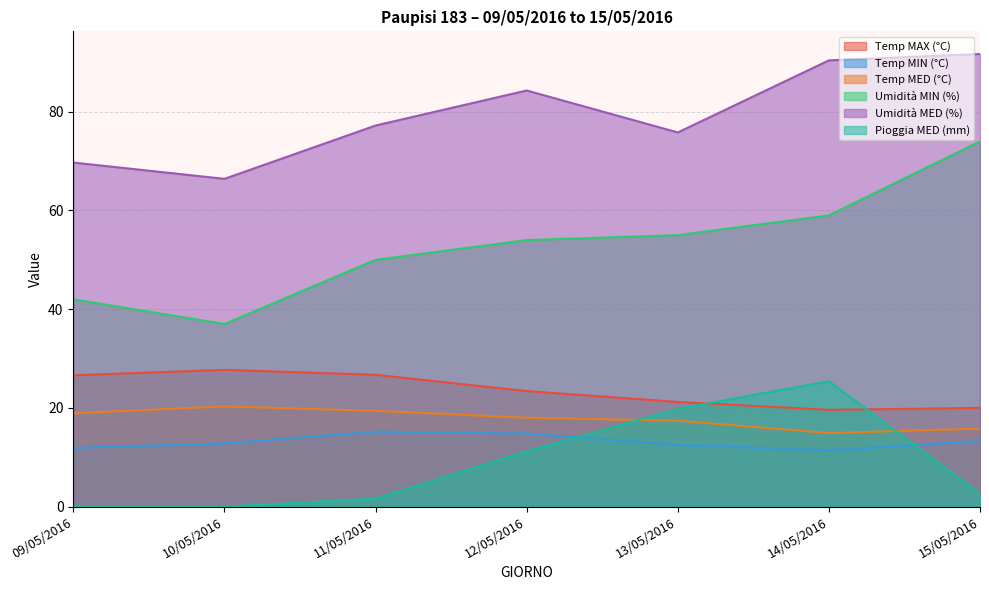

Does the chart display data point markers on the line(s)?

No